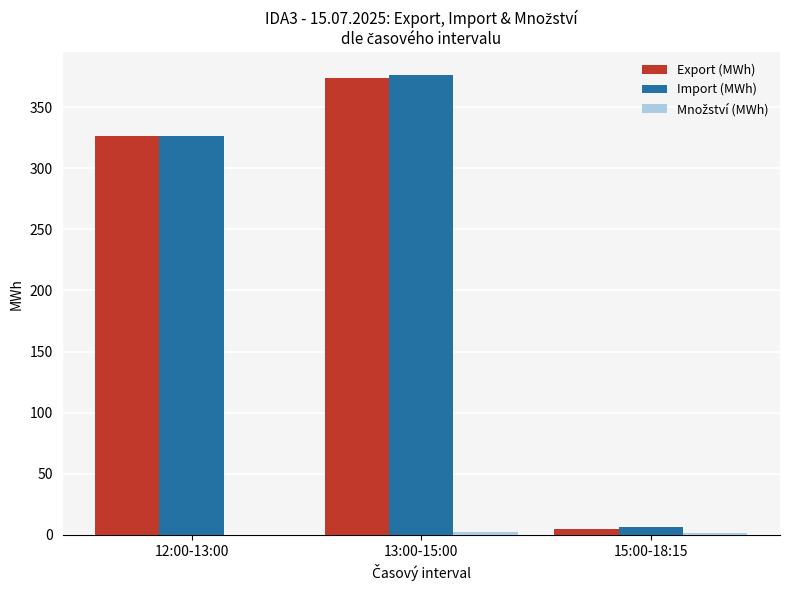

Does the chart contain stacked bars?

No